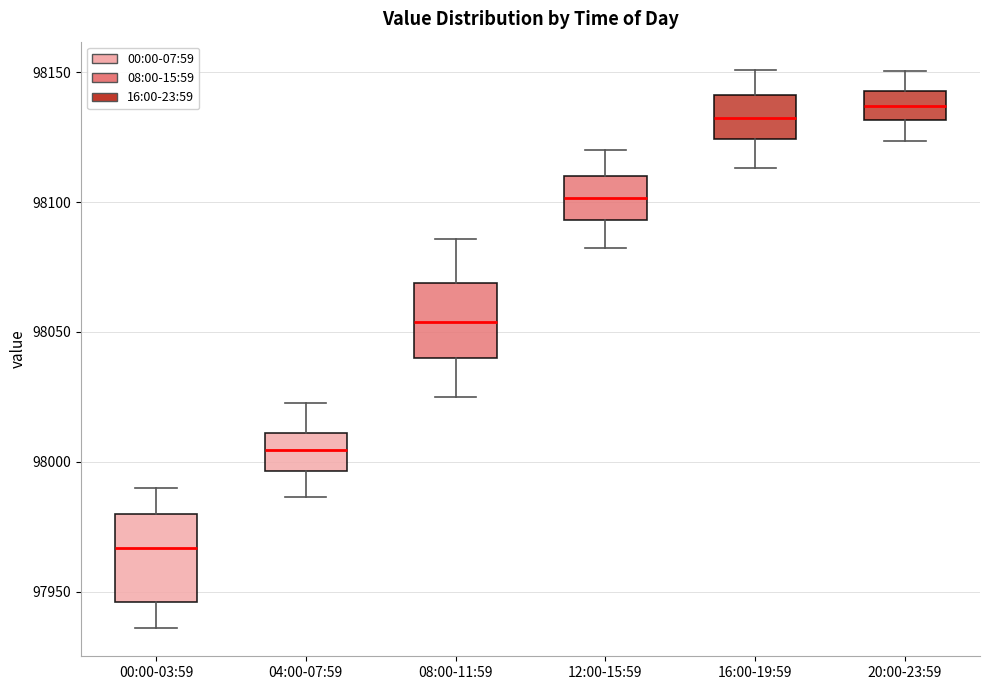

Where does the median line of the box for 08:00-11:59 sit on the y-axis? The values are not printed on the chart, so give them approximately, as read against the axis.

98055